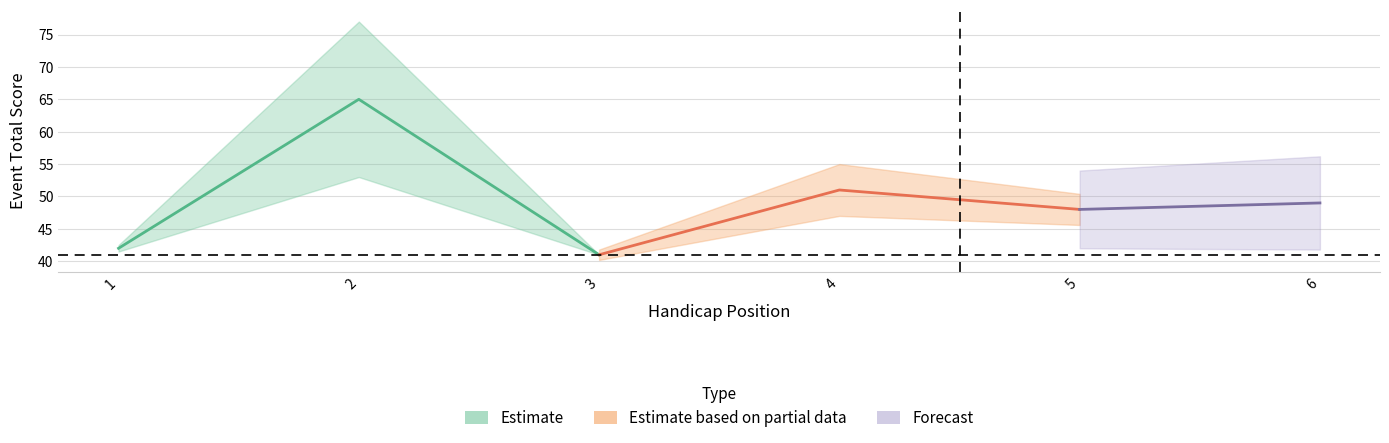

True or false: event_relative_score has a value of 2 at 1.

False